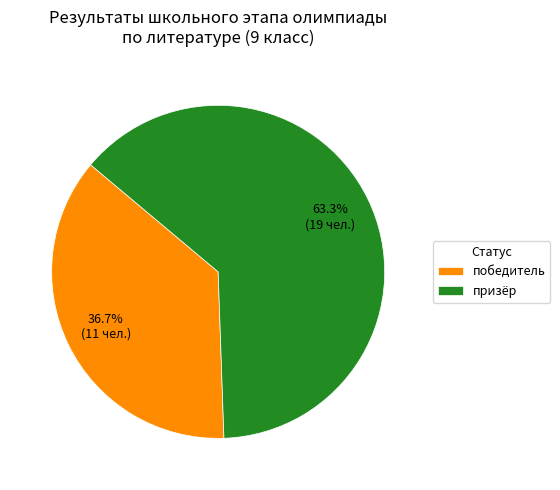

To the nearest percent, what is the difference between the largest and smallest slice percentages?

27%